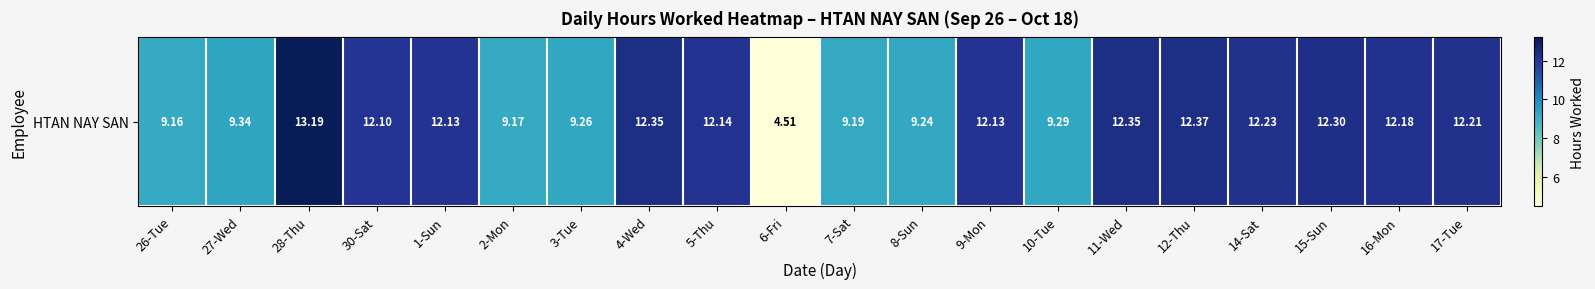

Rank the categories by value from lowest to highest.

6-Fri, 26-Tue, 2-Mon, 7-Sat, 8-Sun, 3-Tue, 10-Tue, 27-Wed, 30-Sat, 1-Sun, 9-Mon, 5-Thu, 16-Mon, 17-Tue, 14-Sat, 15-Sun, 4-Wed, 11-Wed, 12-Thu, 28-Thu